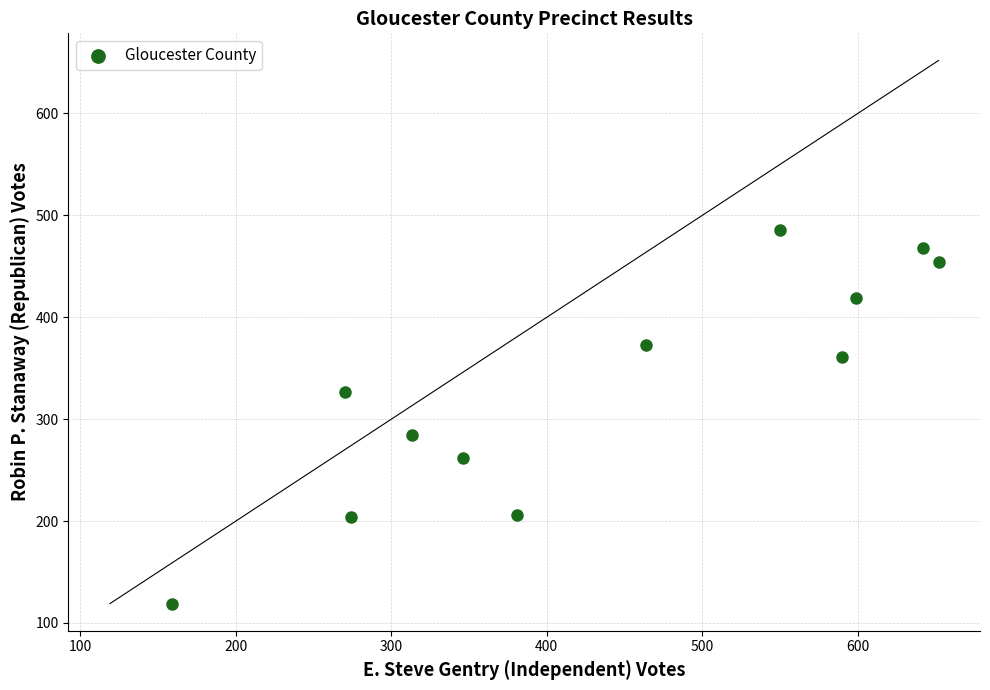

What Y value in the scatter plot is closest to 302?

284